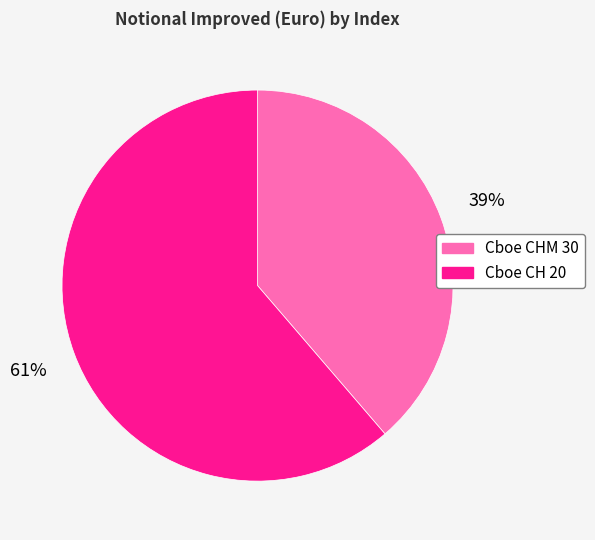

True or false: Cboe CHM 30 accounts for 39% of the total.

True